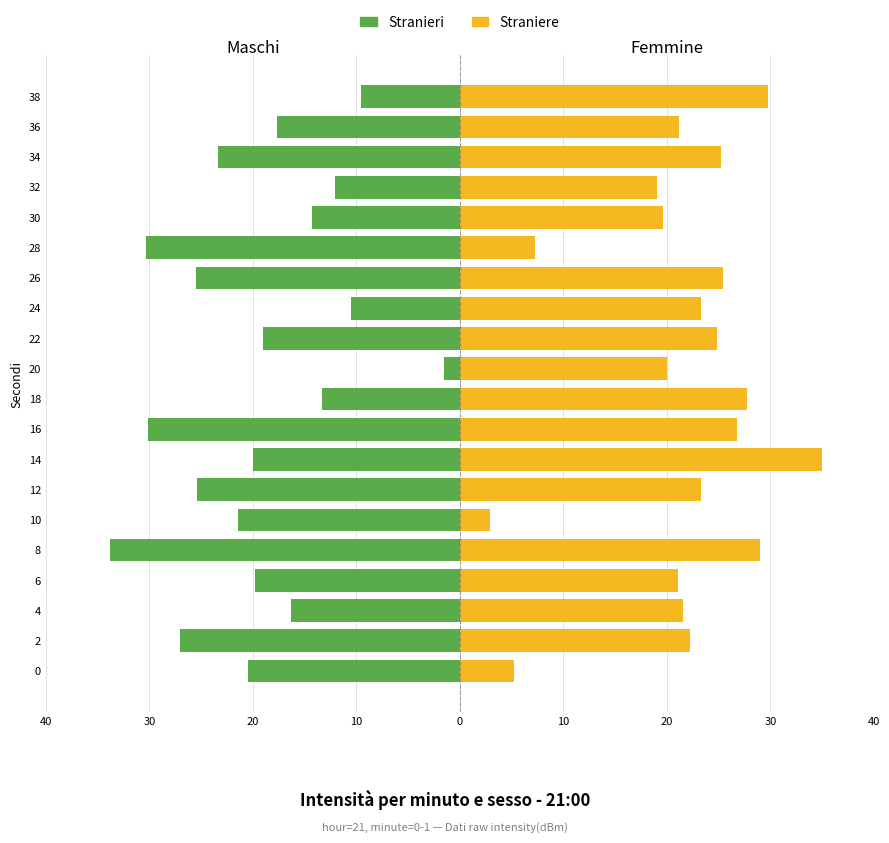

True or false: Straniere has a value of 4.0 at 10.

False